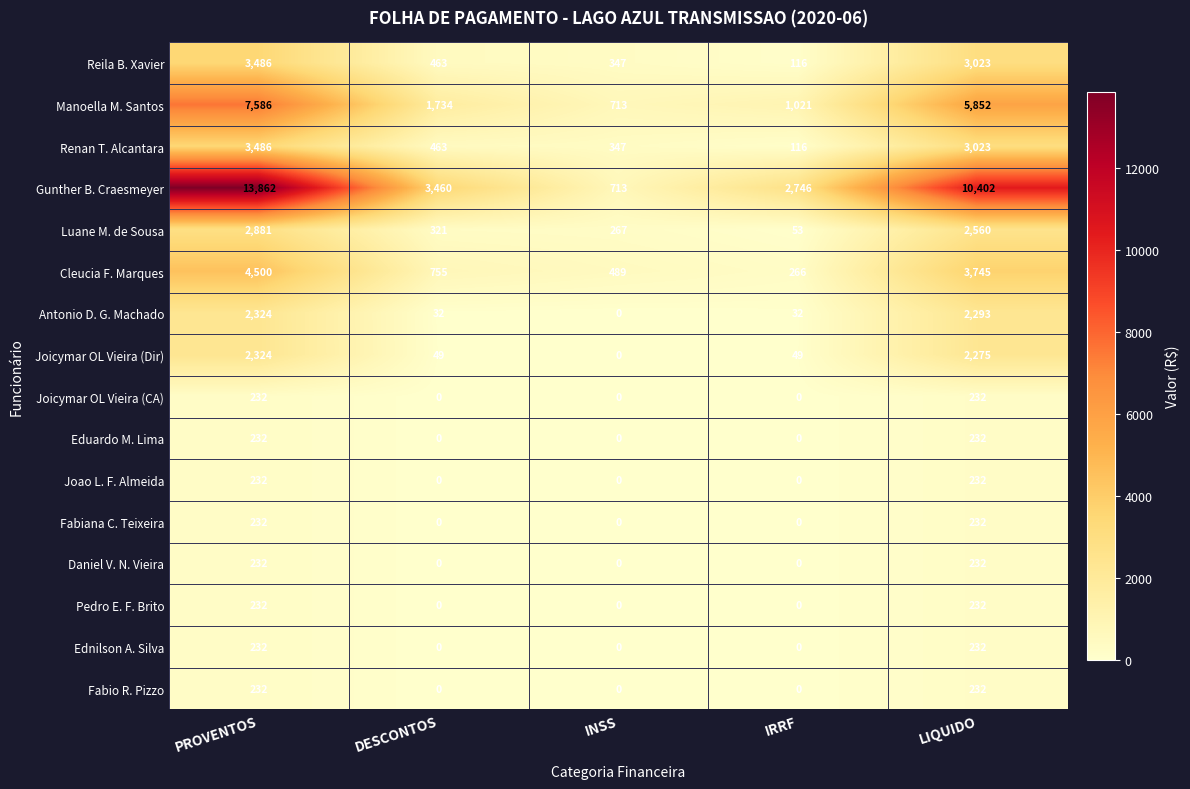

Where does the Reila B. Xavier series first go above 463?

PROVENTOS